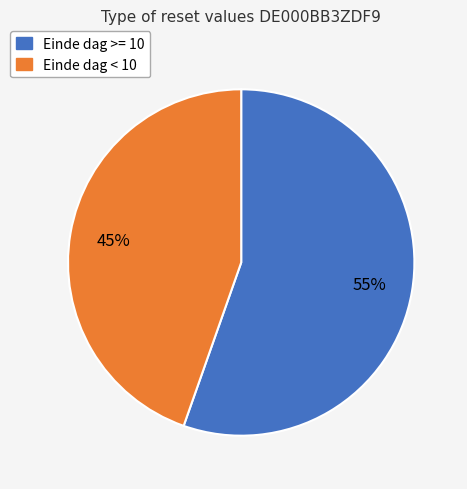

Does any single category account for the majority?

Yes